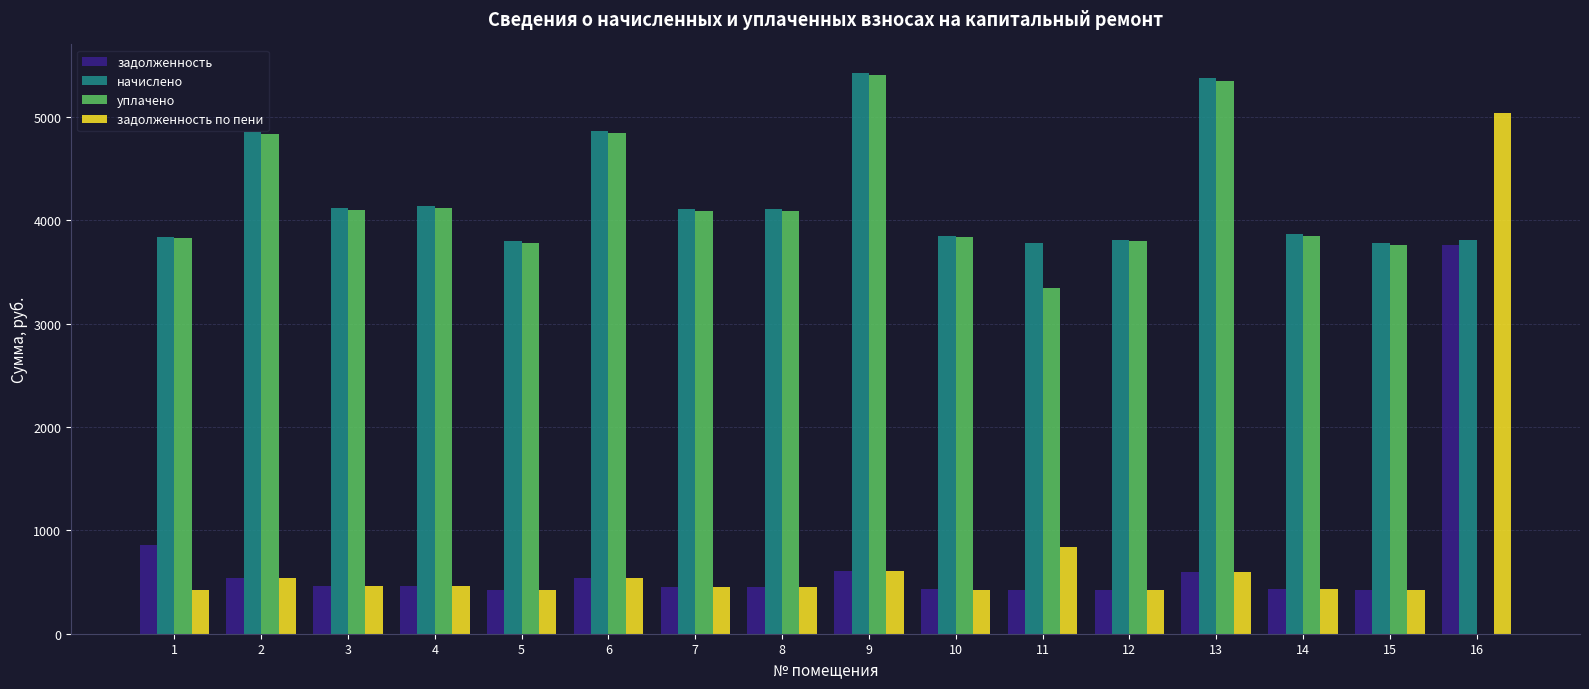

What is the approximate value of уплачено at 13?

5351.5